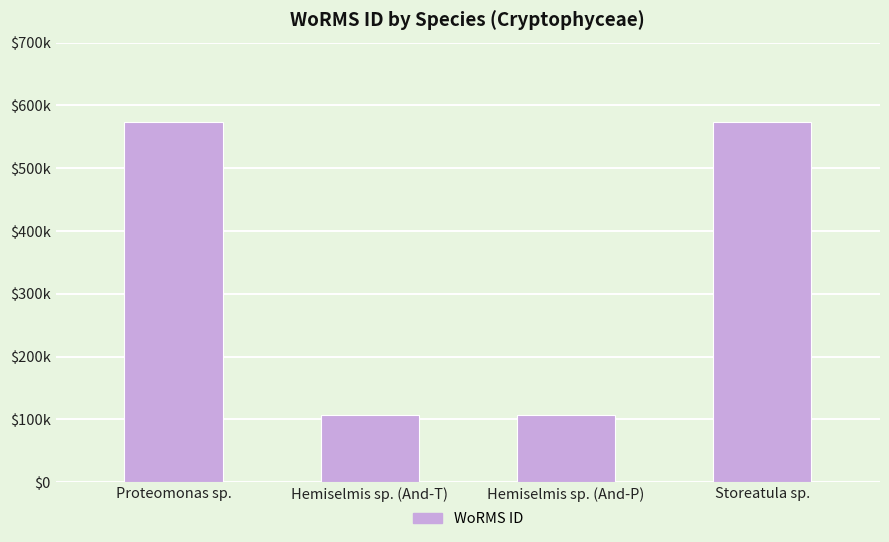

Are the bars horizontal?

No